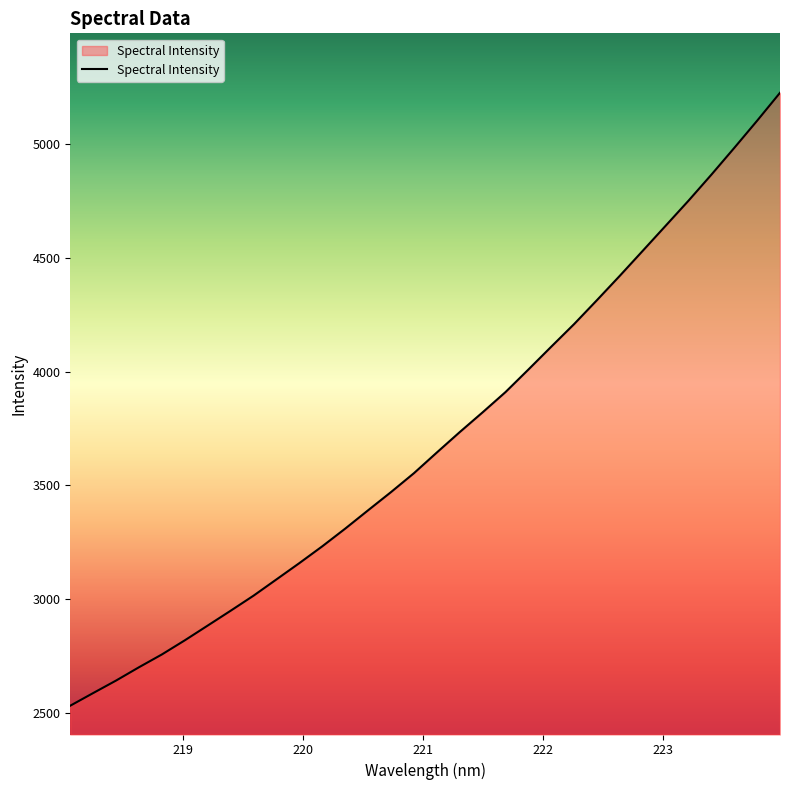

What is the greatest value displayed?

5225.3